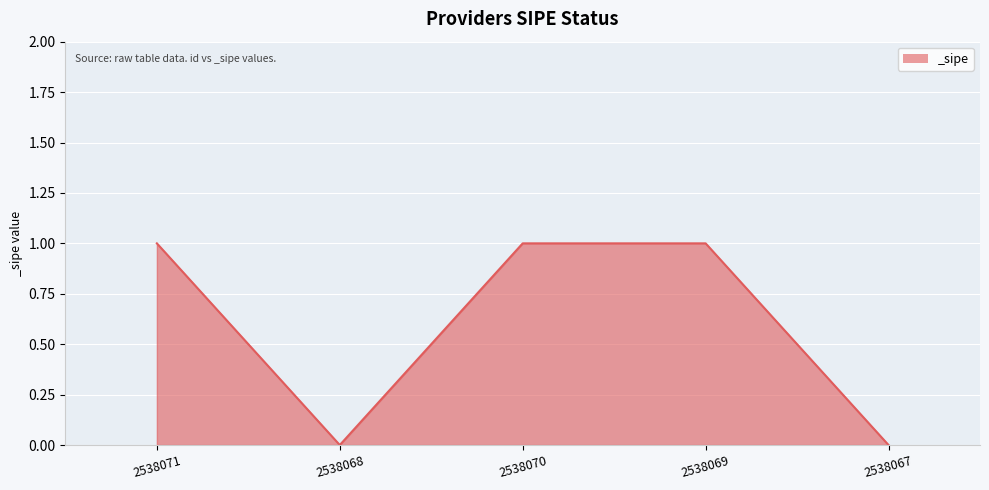

How many values are between 0 and 1?

5